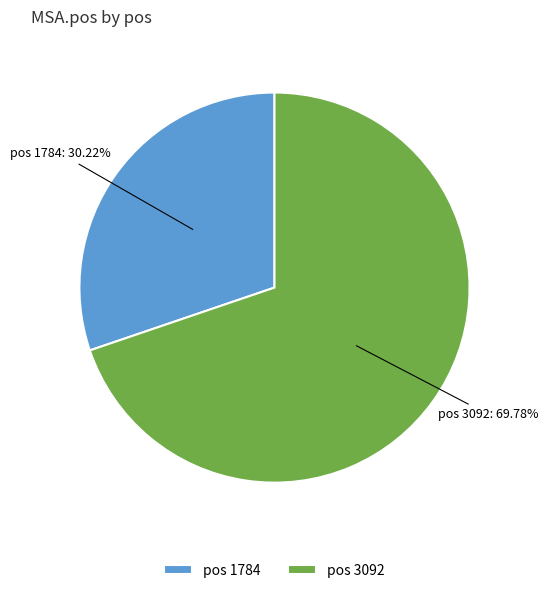

Which category has the smallest portion of the pie?

pos 1784